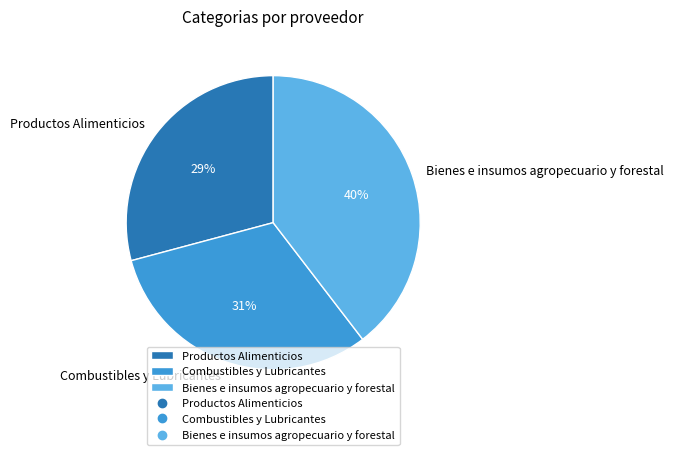

Combined, do Bienes e insumos agropecuario y forestal and Combustibles y Lubricantes account for over 50%?

Yes